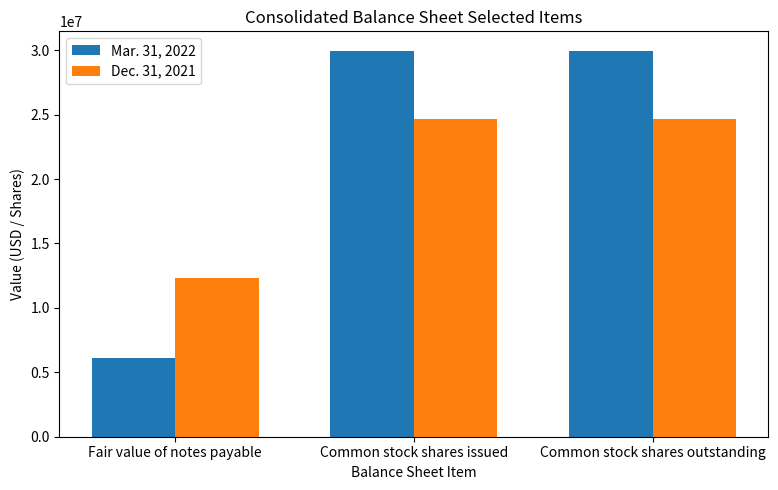

What is the highest value of the Mar. 31, 2022 series?

29968787